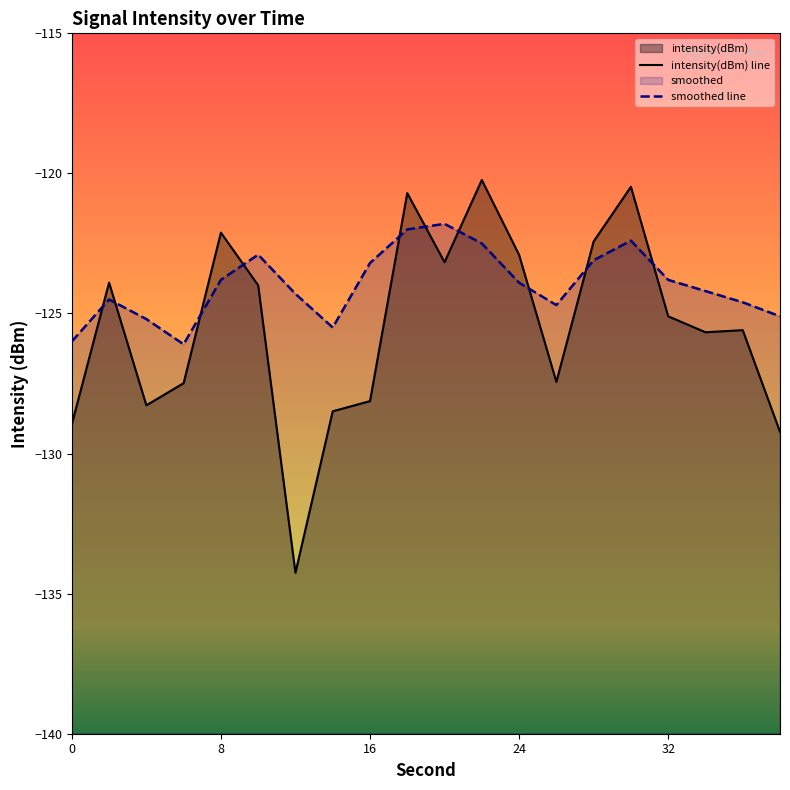

What is the difference between the second highest and minimum values in the smoothed series?

4.1